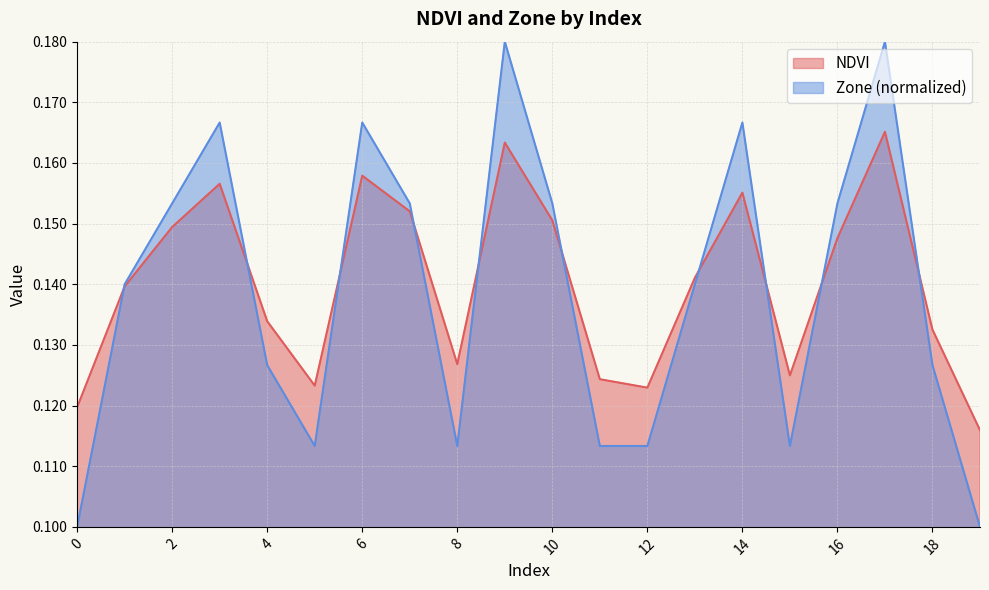

The Zone series shows 0.0 at 3. True or false?

False